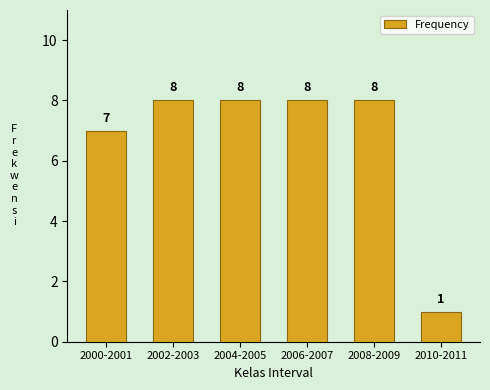

Reading left to right, extract all data points from this chart.

2000-2001=7	2002-2003=8	2004-2005=8	2006-2007=8	2008-2009=8	2010-2011=1